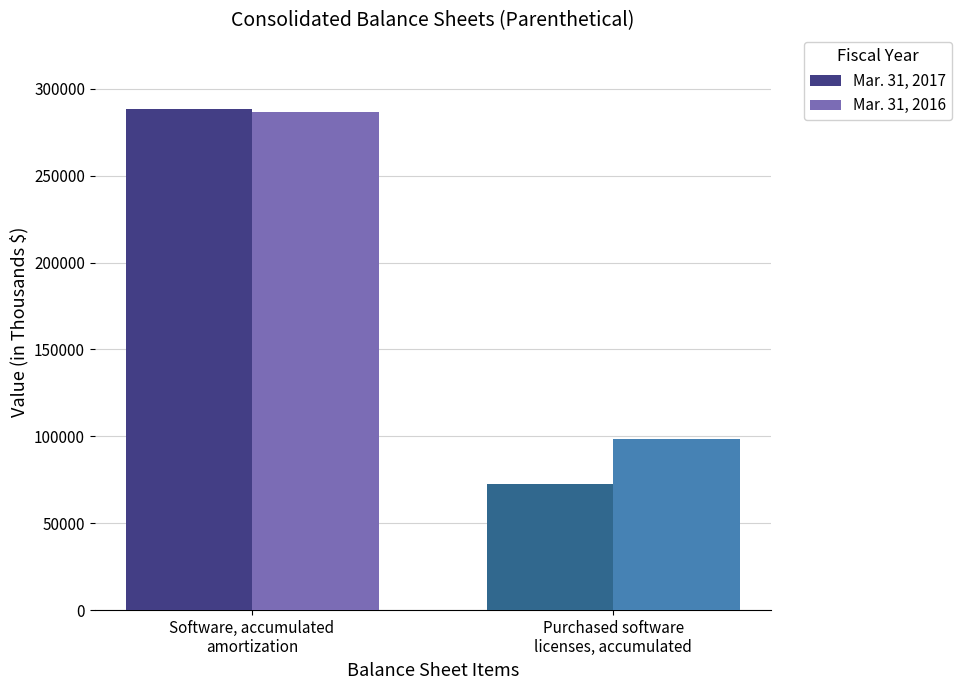

Is it true that Mar. 31, 2017 equals 288122 at Software, accumulated
amortization?

True